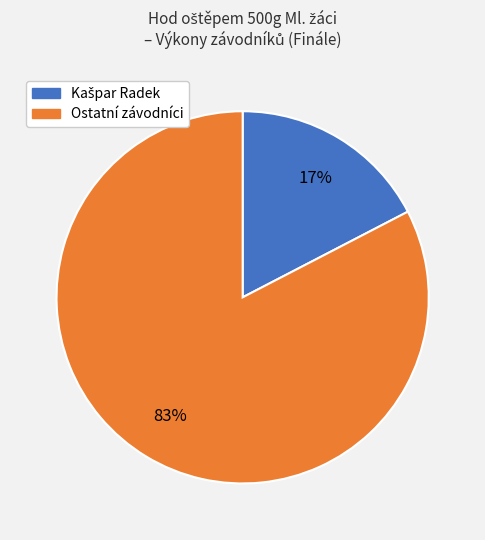

Is there any slice that represents more than half of the pie?

Yes